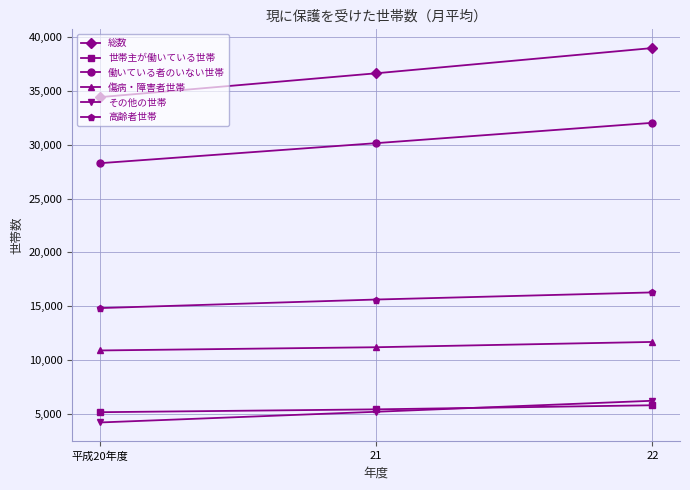

What is the label of the 3rd point from the left?

22